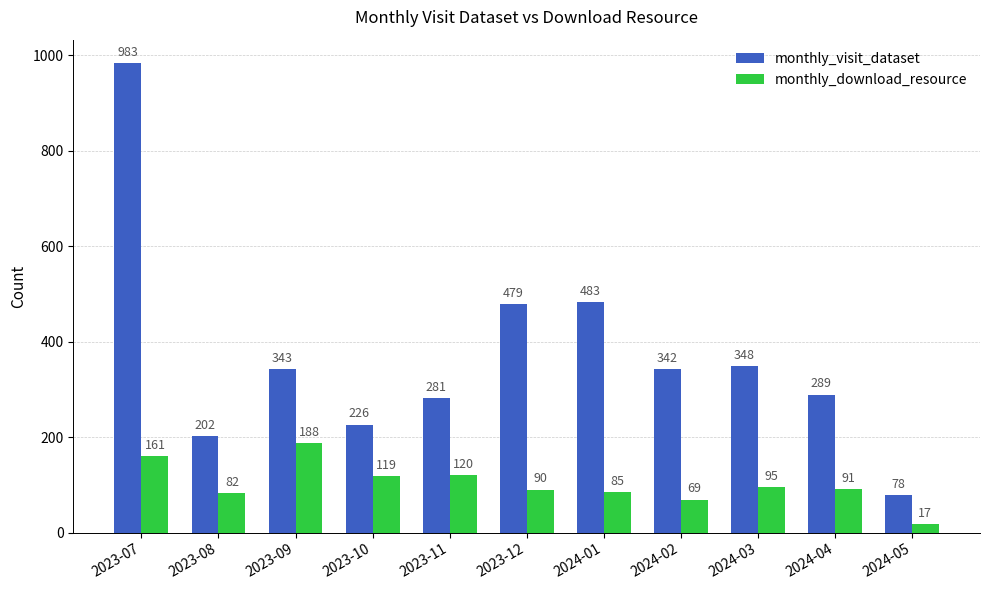

Reading left to right, list all the values displayed in this chart.

monthly_visit_dataset: 983	202	343	226	281	479	483	342	348	289	78
monthly_download_resource: 161	82	188	119	120	90	85	69	95	91	17